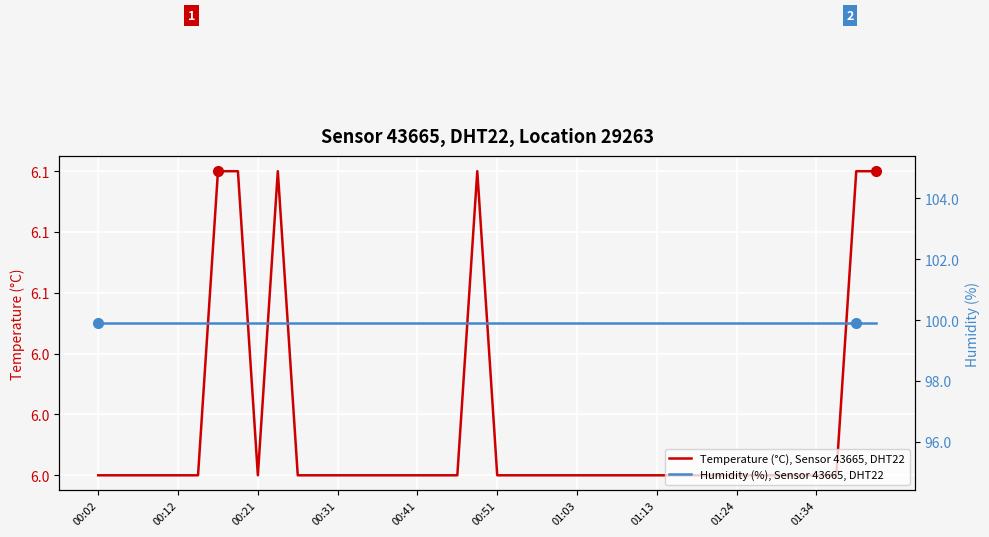

Between 16 and 21, which series saw the biggest shift?

Temperature (°C), Sensor 43665, DHT22